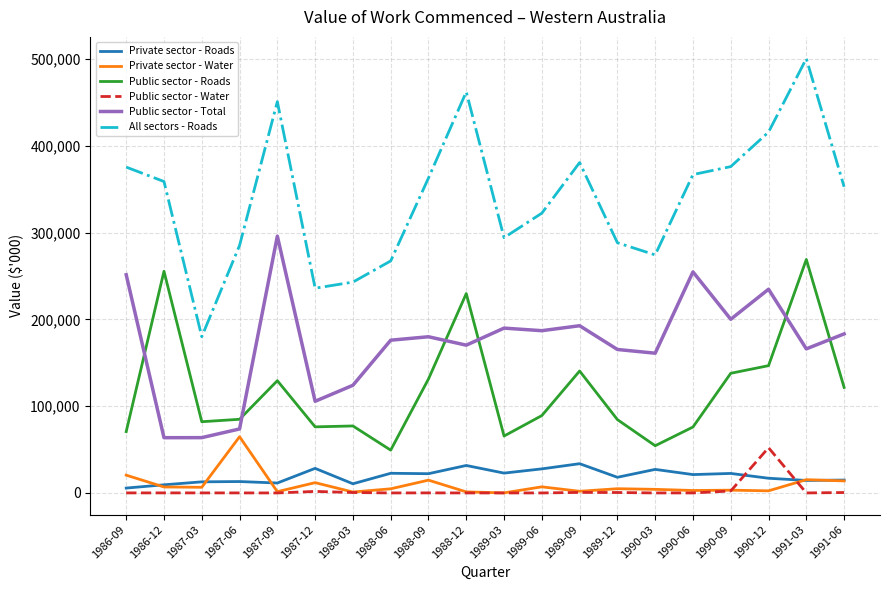

What is the average value of the Private sector - Roads series?

19345